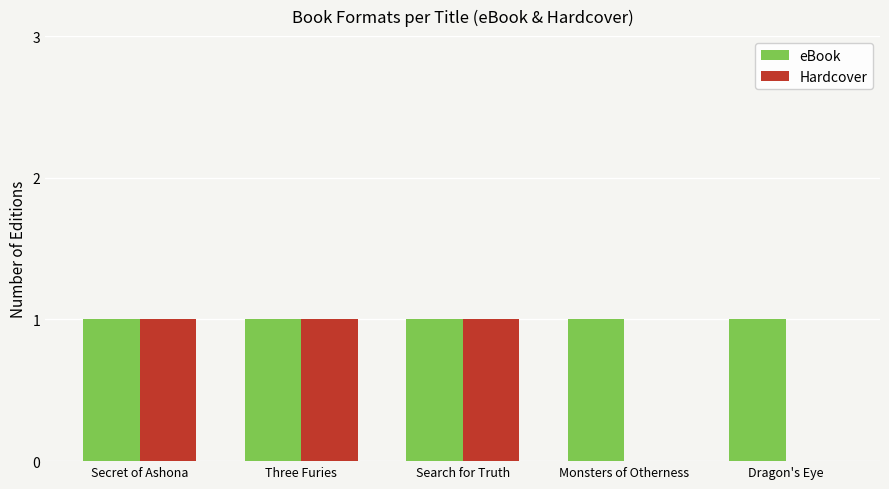

Which series has the largest total across all categories?

eBook